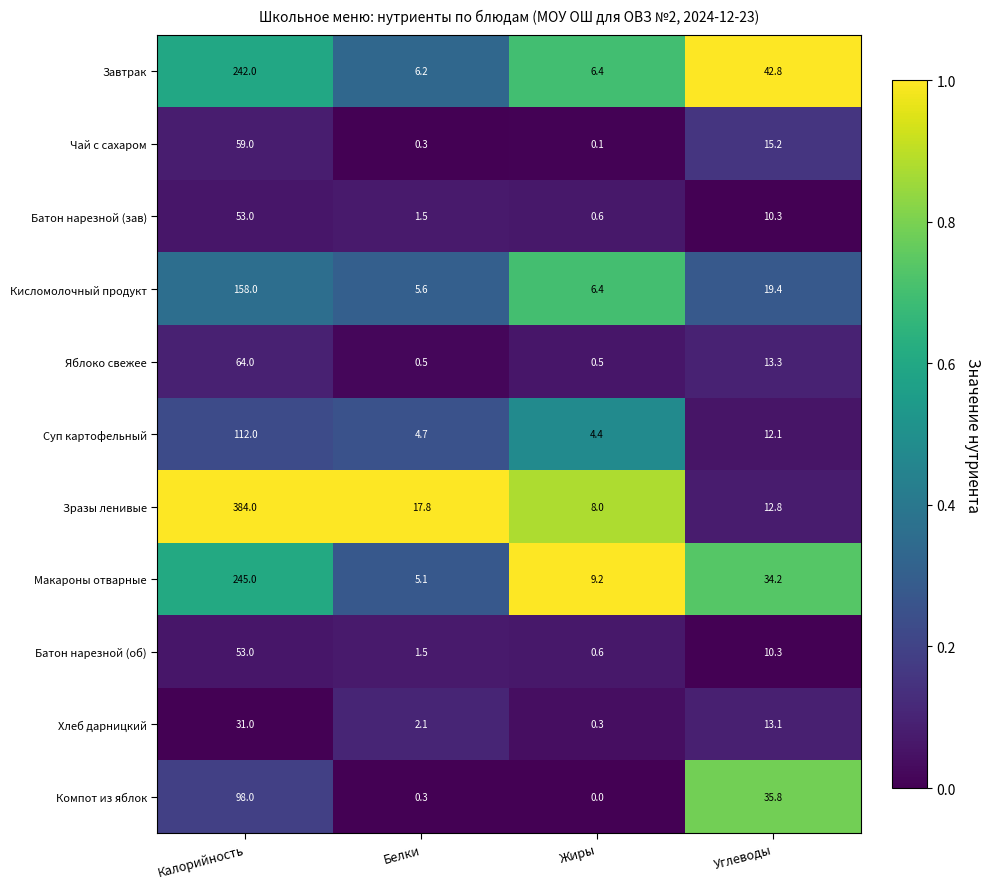

The value of Яблоко свежее at Углеводы is 20.1. True or false?

False